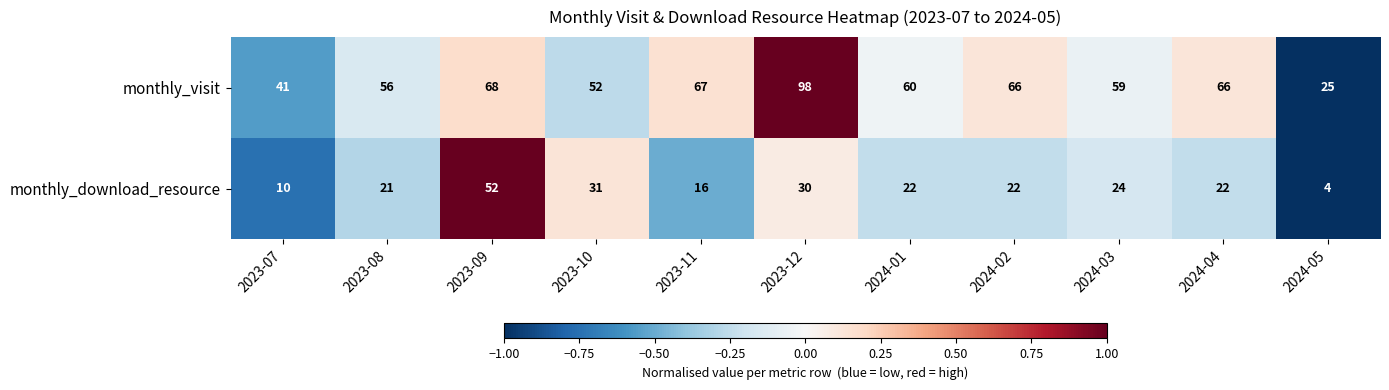

Count the number of categories in the chart.

11